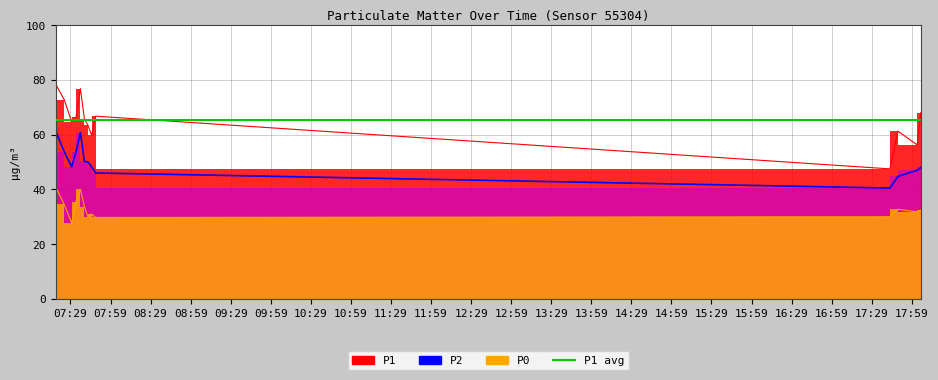

True or false: P2 and P1 cross at least once.

False